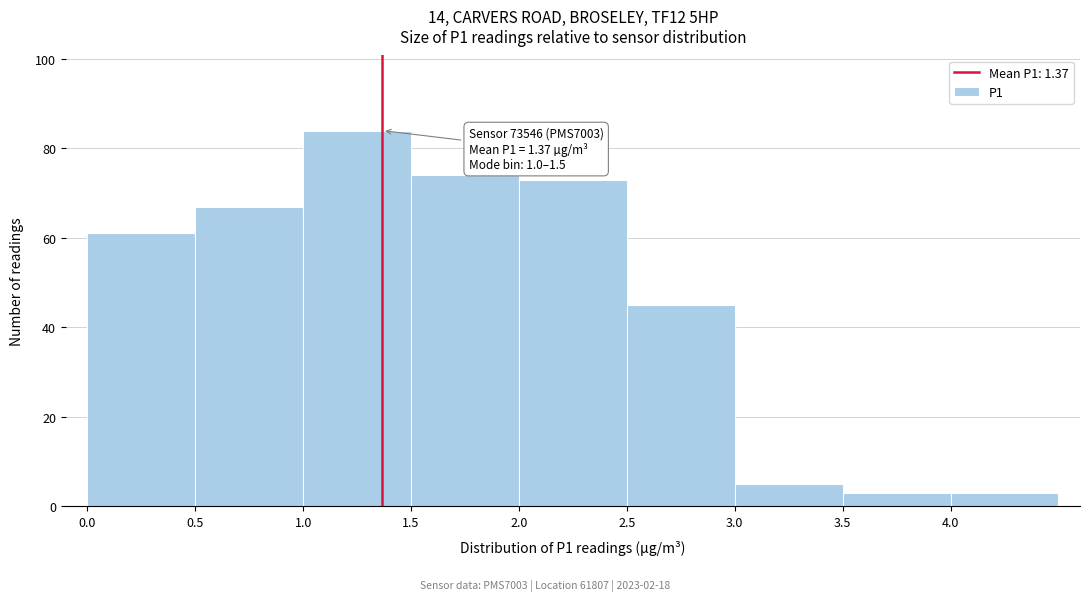

Over which range of the x-axis is the bar tallest?

1.0 to 1.5